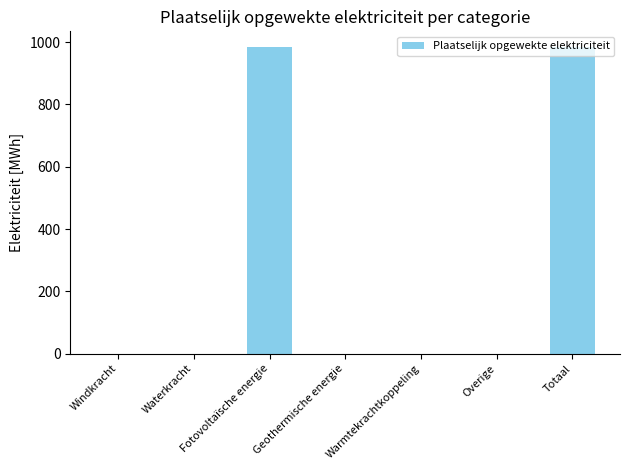

The chart shows a value of 0.0 at Geothermische energie. True or false?

True